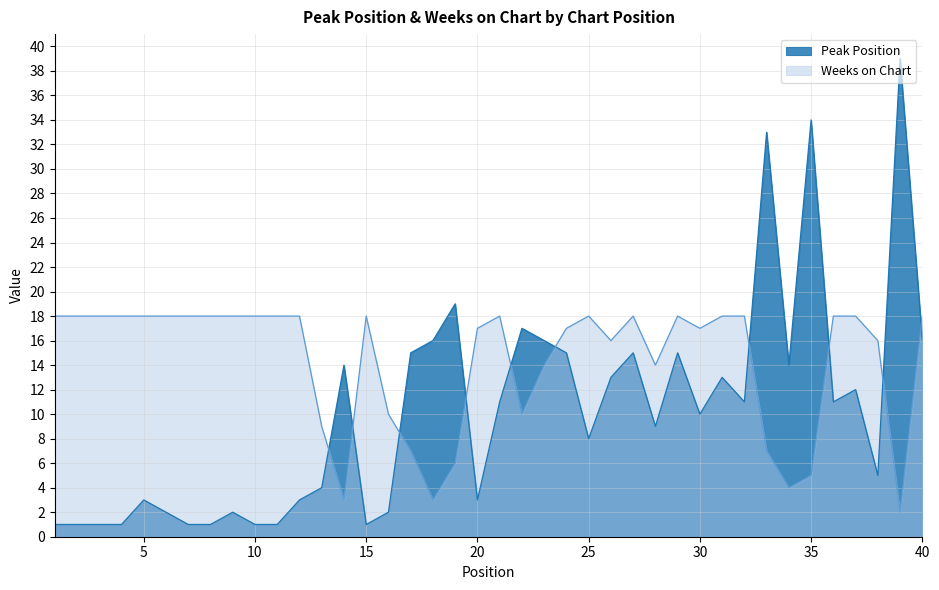

At which label is Weeks on Chart closest to 10?

16